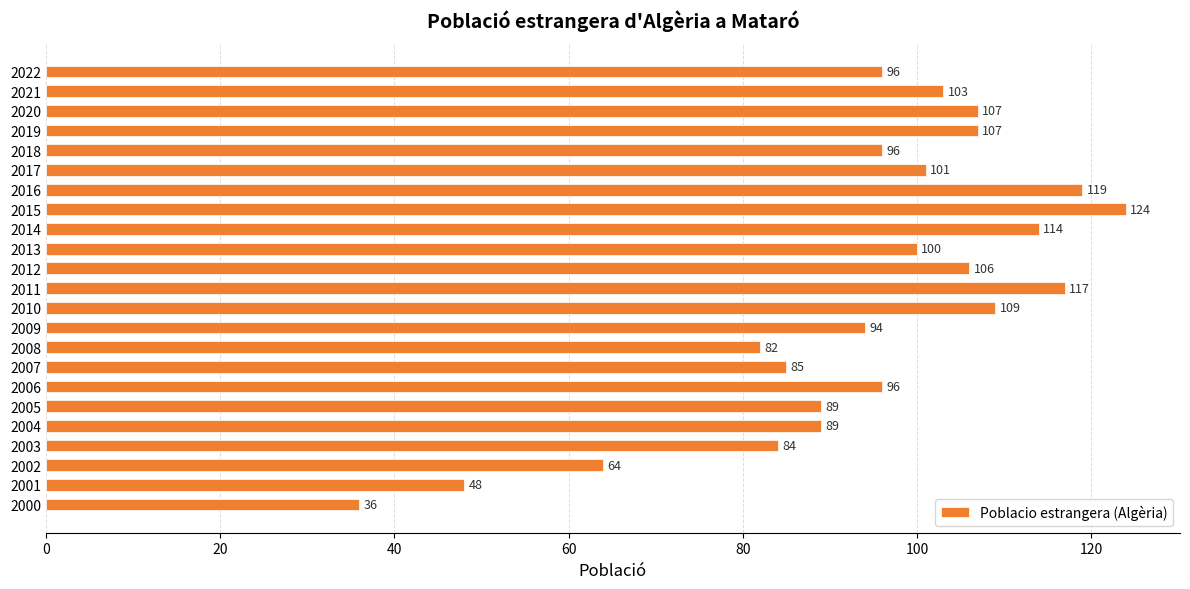

Approximately how many times larger is the value at 2007 compared to 2002?

1.3